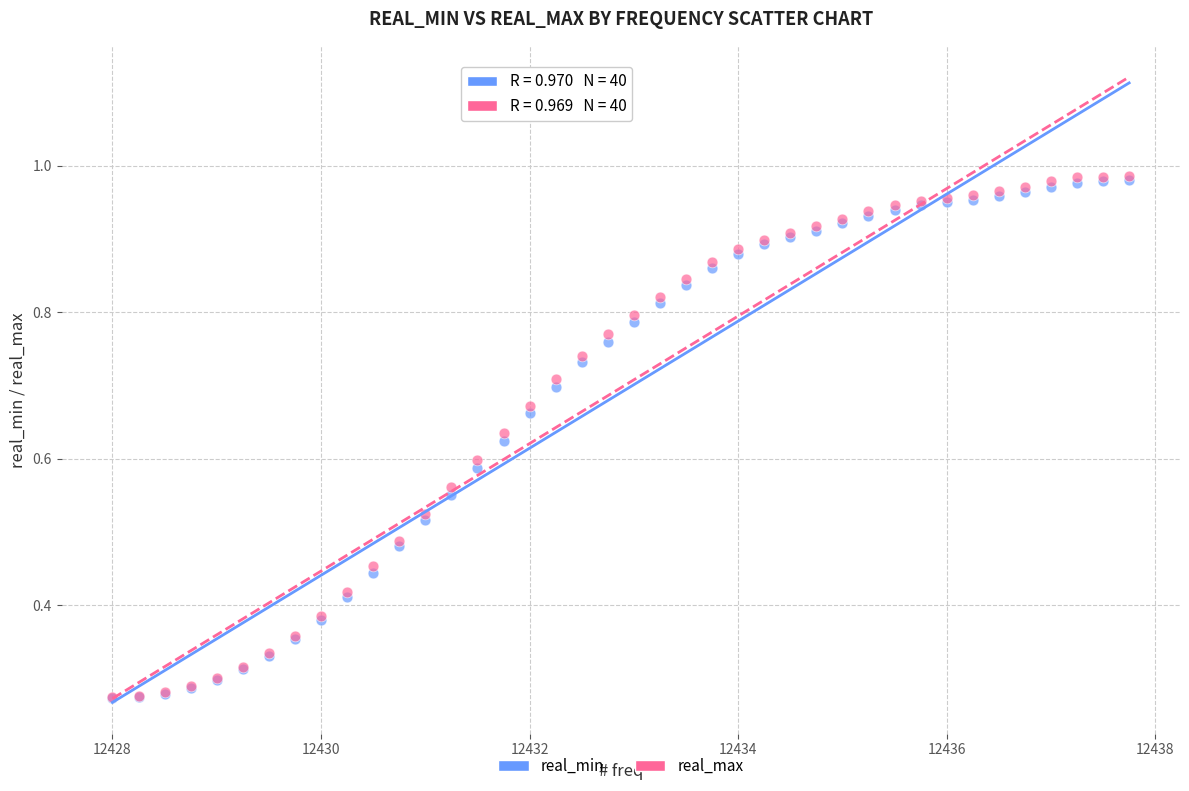

What are all the series names shown in the legend?

real_min, real_max